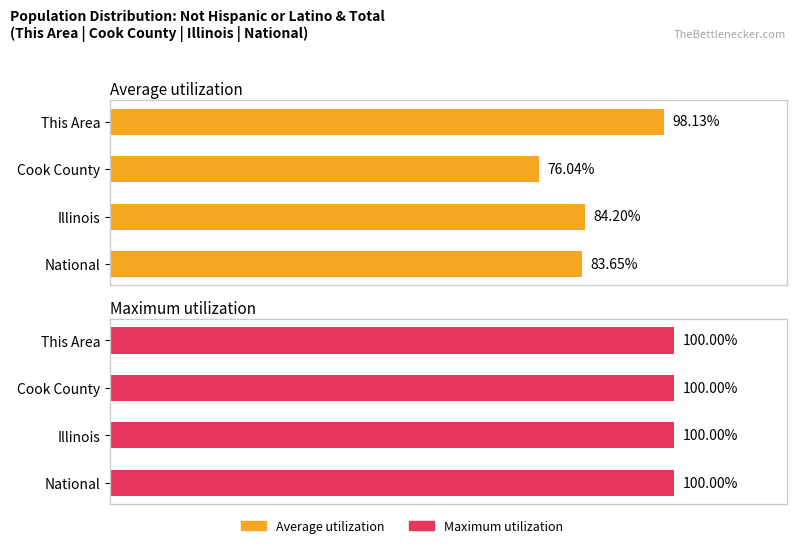

At how many categories does at least one series exceed 80?

3